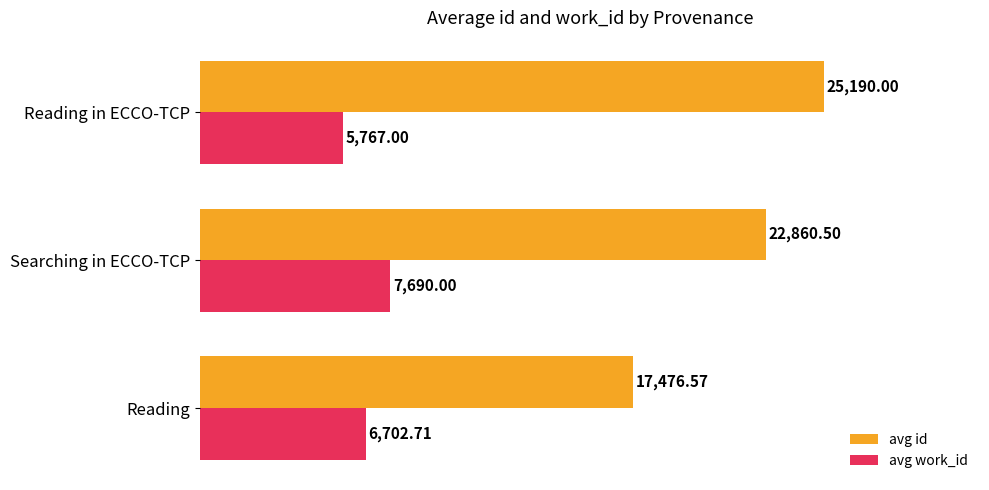

What are all the series names shown in the legend?

avg id, avg work_id